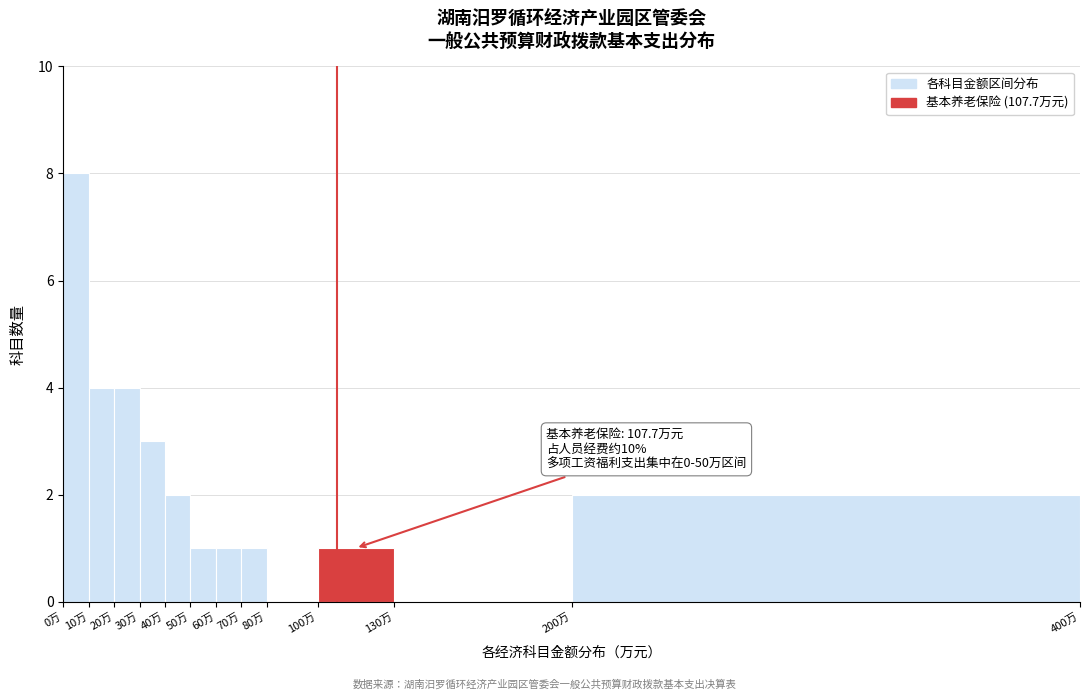

Over which range of the x-axis is the bar tallest?

0 to 10